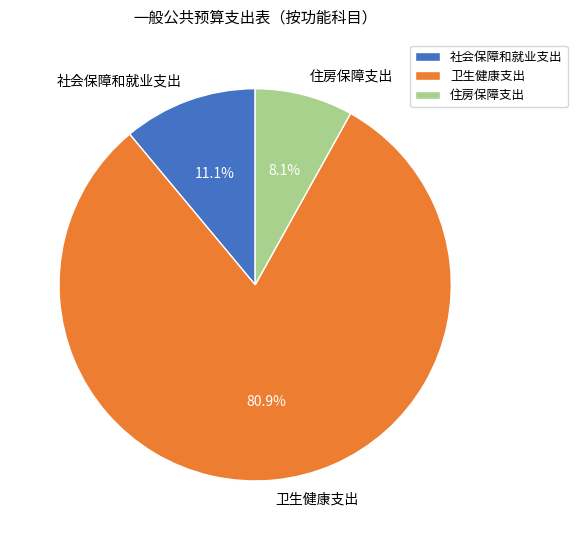

How many slices are in this pie chart?

3